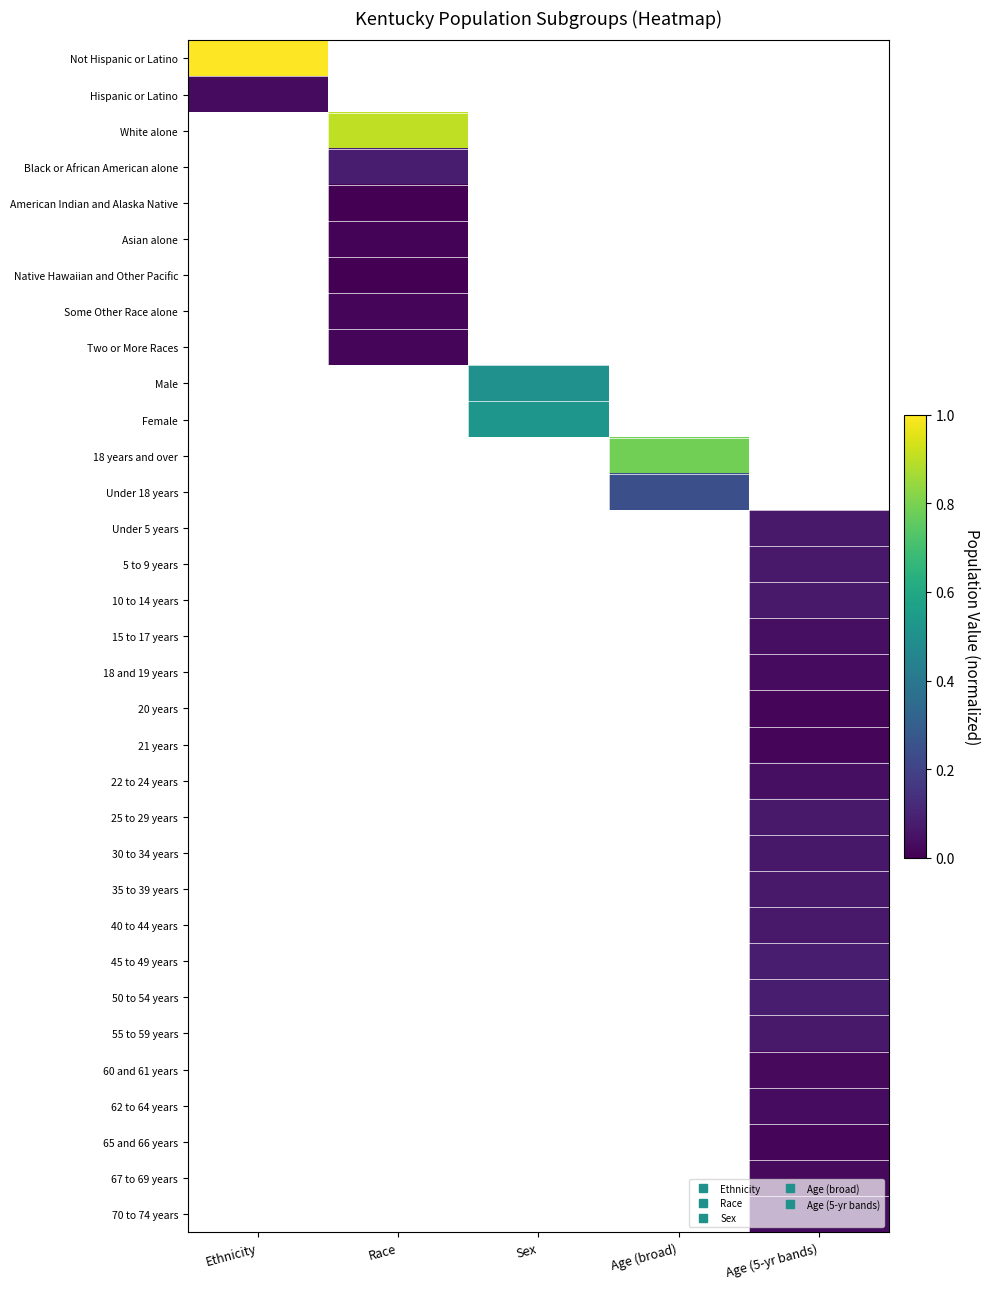

Count the number of data series in this chart.

33